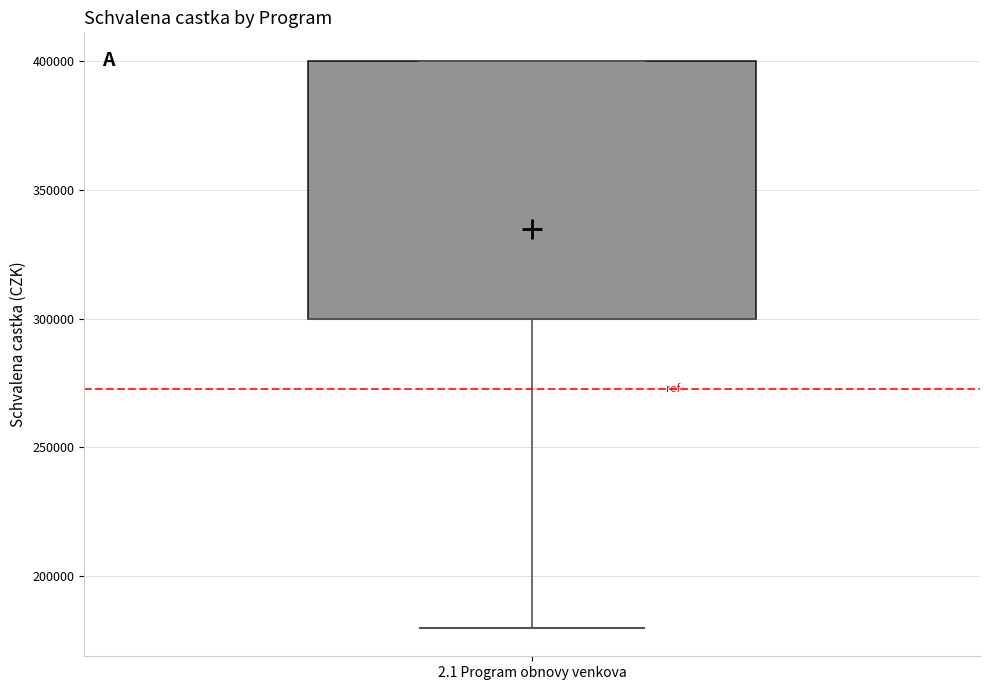

Where is the upper edge of the box for 2.1 Program obnovy venkova on the y-axis? The values are not printed on the chart, so give them approximately, as read against the axis.

400000